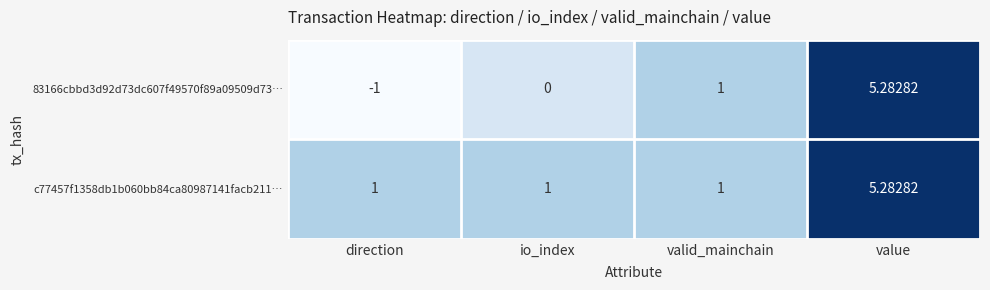

List the series in order of their overall mean, highest first.

c77457f1358db1b060bb84ca80987141facb211…, 83166cbbd3d92d73dc607f49570f89a09509d73…